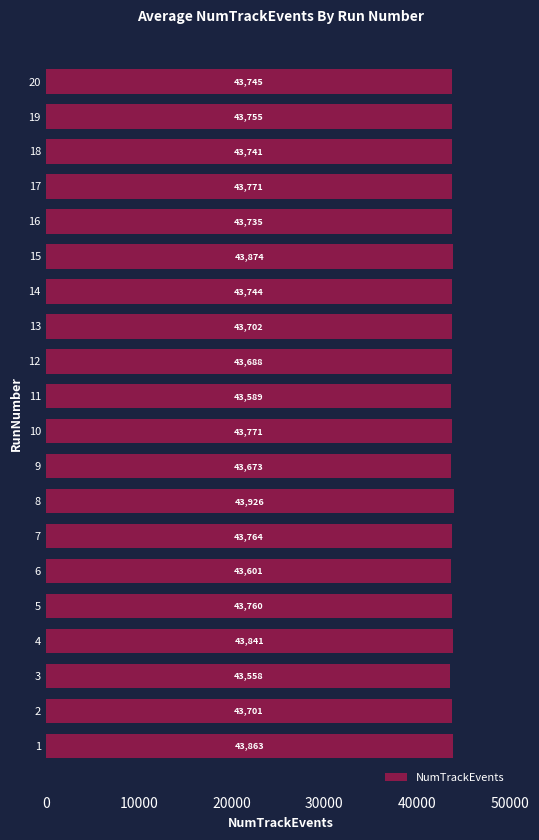

What is the sum of all values?

874802